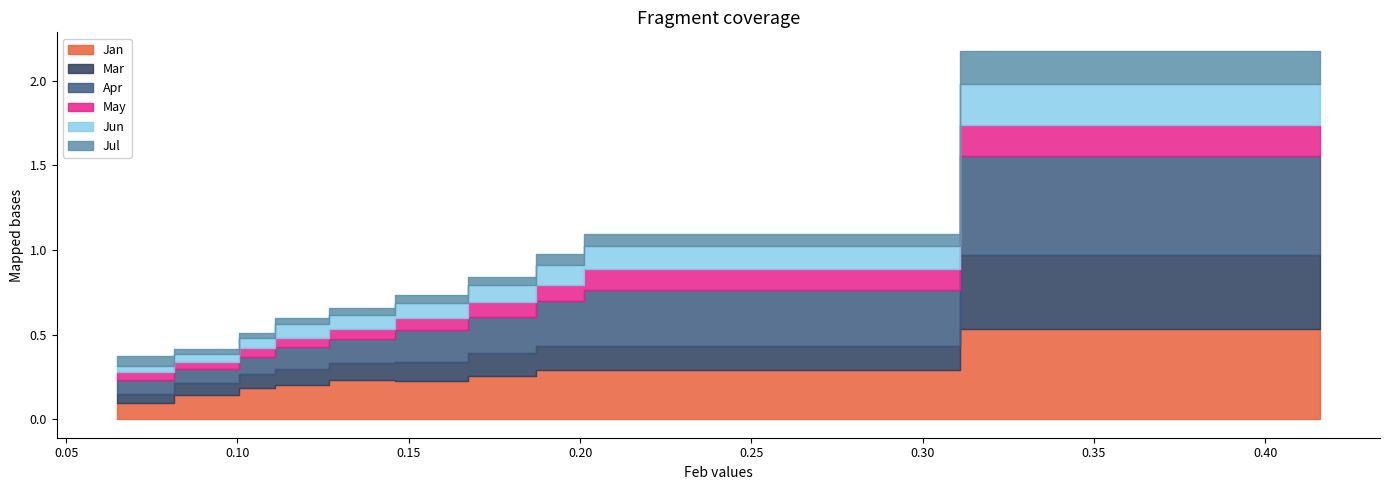

What is the spread (max minus min) of values at pct25?

0.2